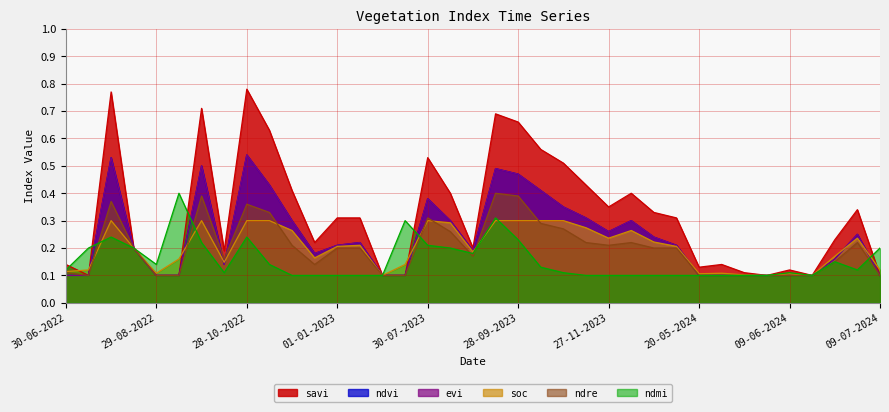

At which category does the chart reach its peak across all series?

28-10-2022